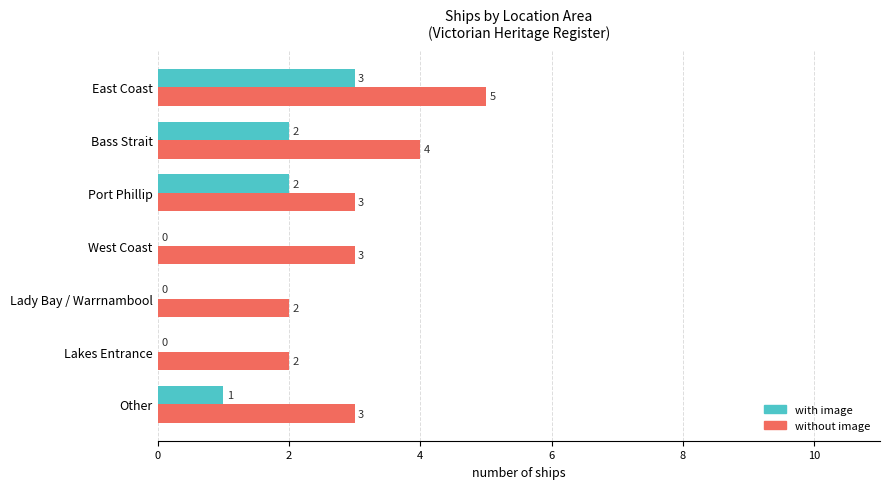

At which category is the sum across all series the highest?

East Coast